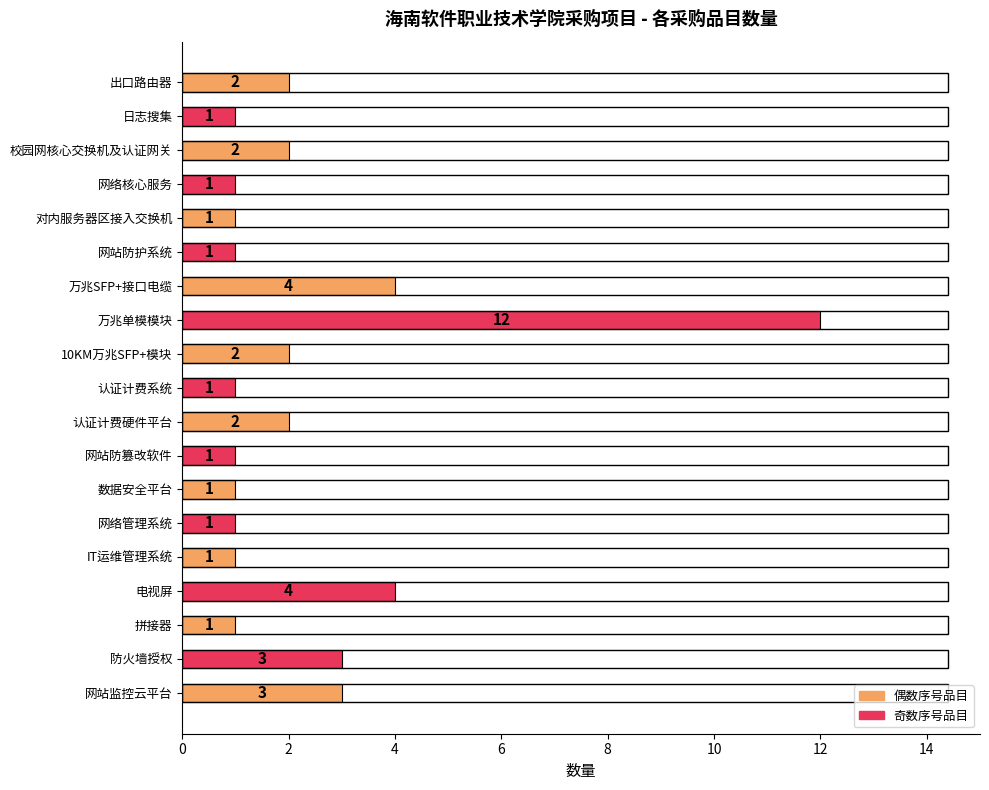

What is the sum of the values at 10KM万兆SFP+模块 and 防火墙授权?

5